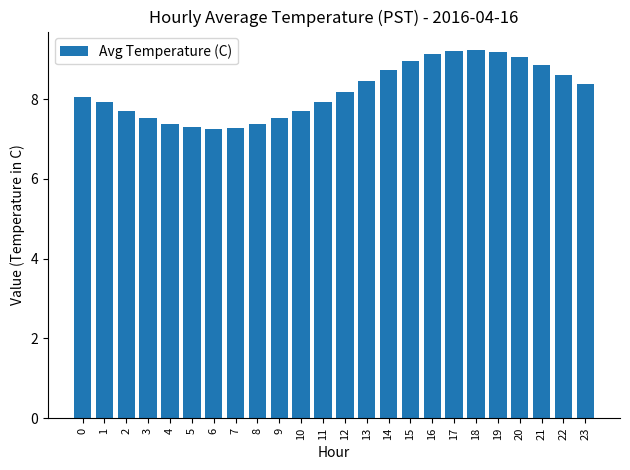

Read the value at 22.

8.6